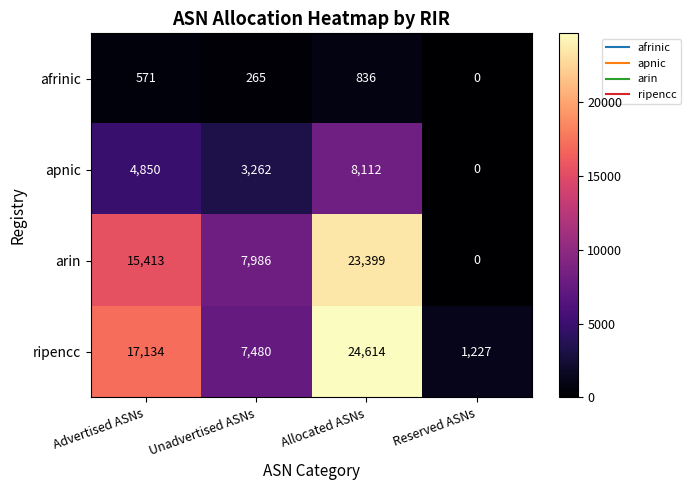

What value does the apnic series have at Unadvertised ASNs, to the nearest 10?

3260